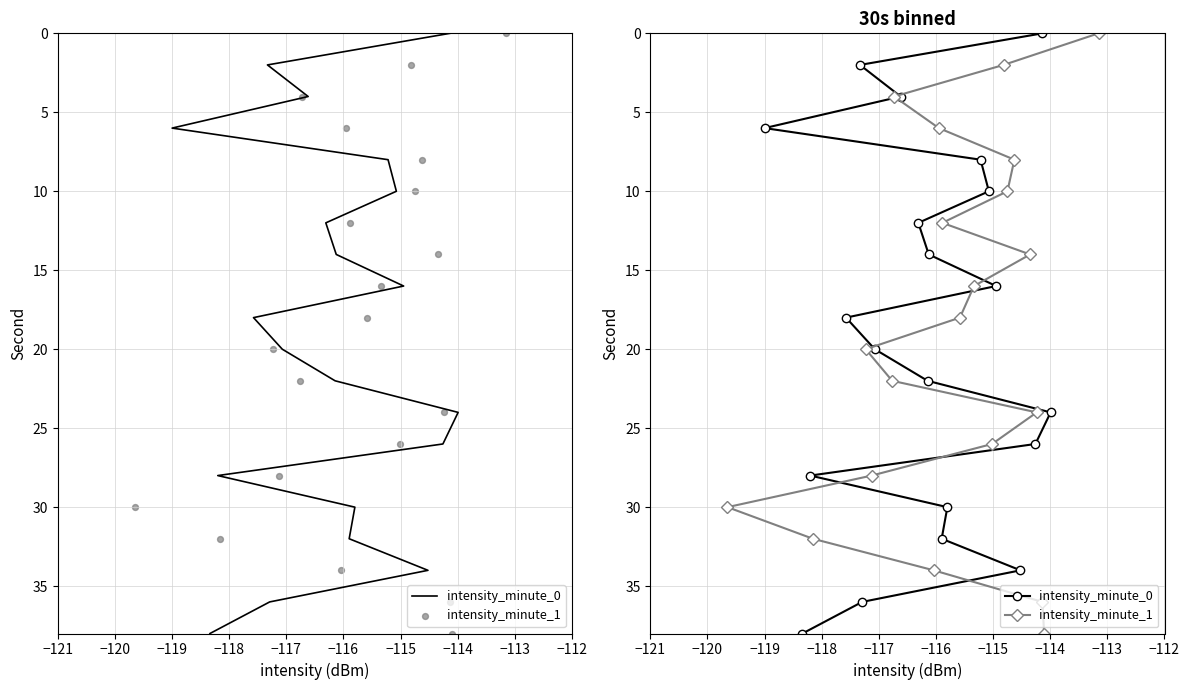

Is the value of intensity_minute_0 at 16 greater than the value of intensity_minute_1 at −119?

Yes